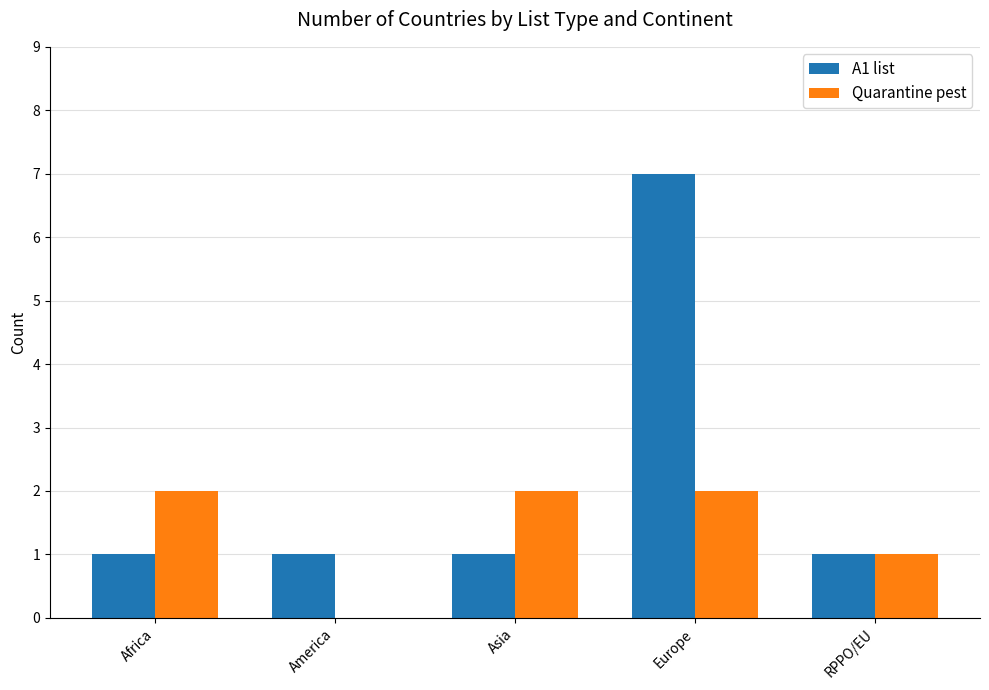

At which category is the sum across all series the highest?

Europe